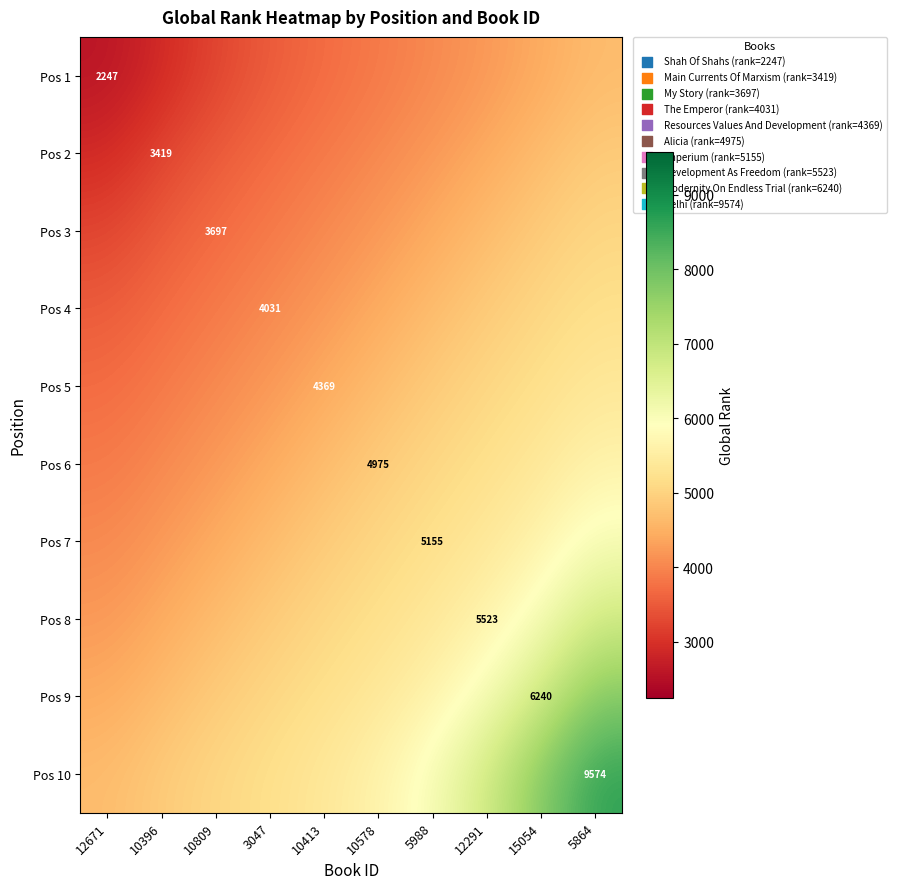

Is the value of Pos 8 at 12291 greater than the value of Pos 1 at 3047?

Yes